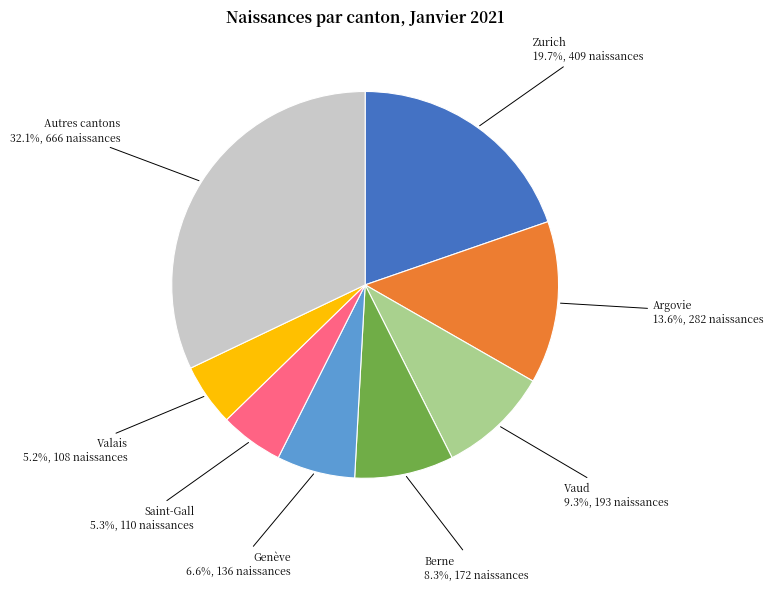

Between Autres cantons and Zurich, which is larger?

Autres cantons